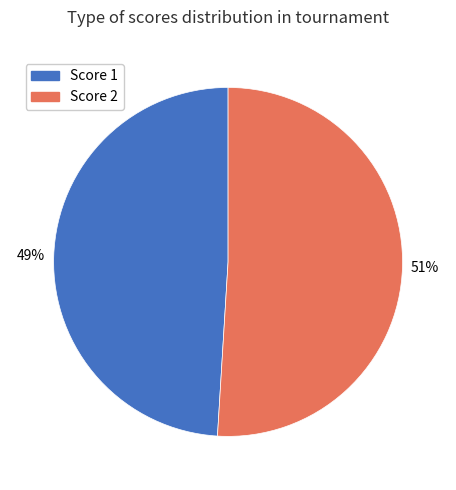

How many slices are in this pie chart?

2